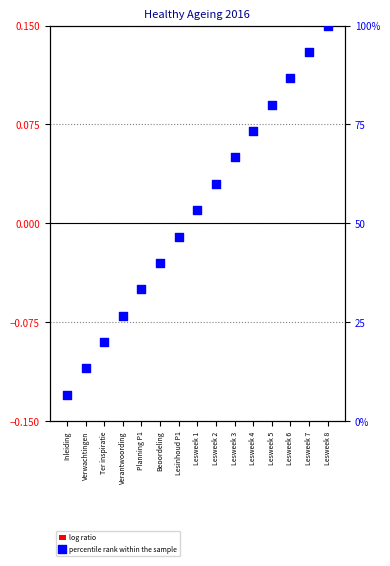

Which series contains the highest Y value?

percentile rank within the sample